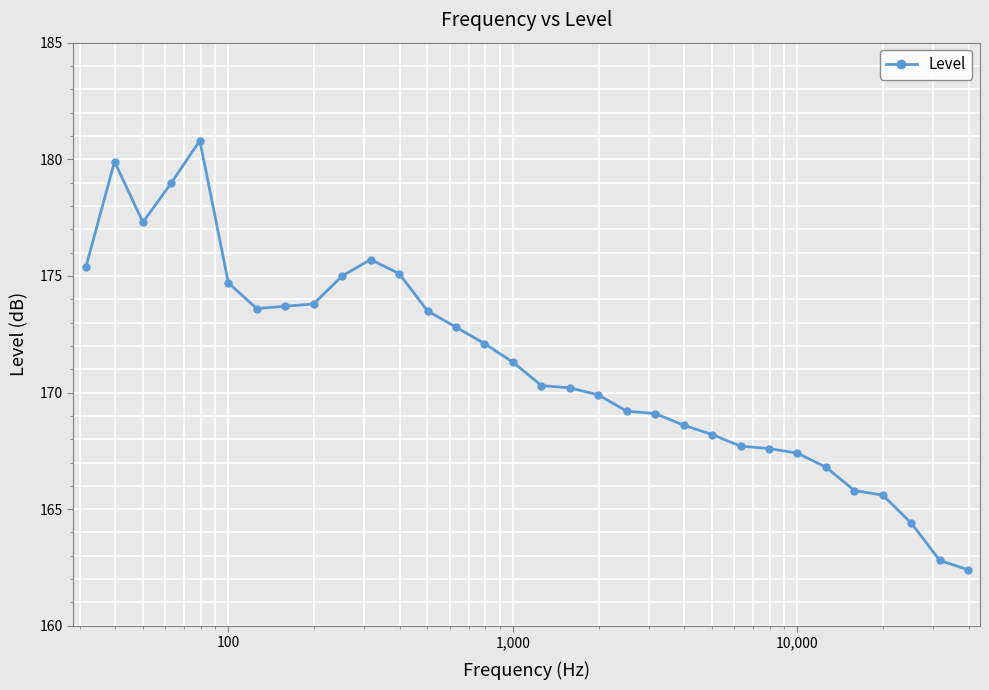

How many data points are less than 171?

16